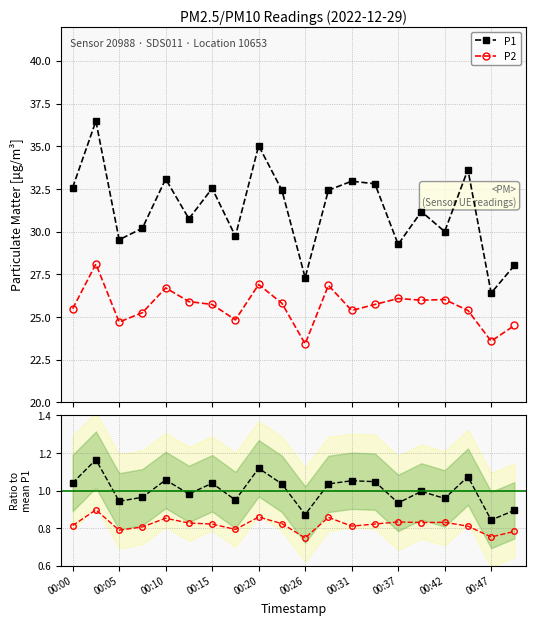

What position from the left is 00:26?

11